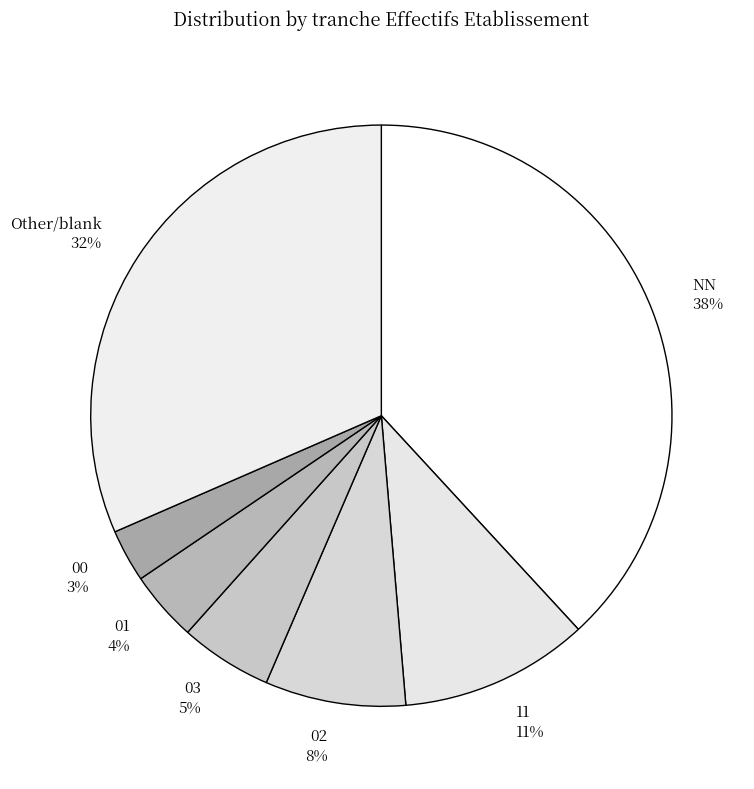

The 00 slice represents 3% of the pie. True or false?

True